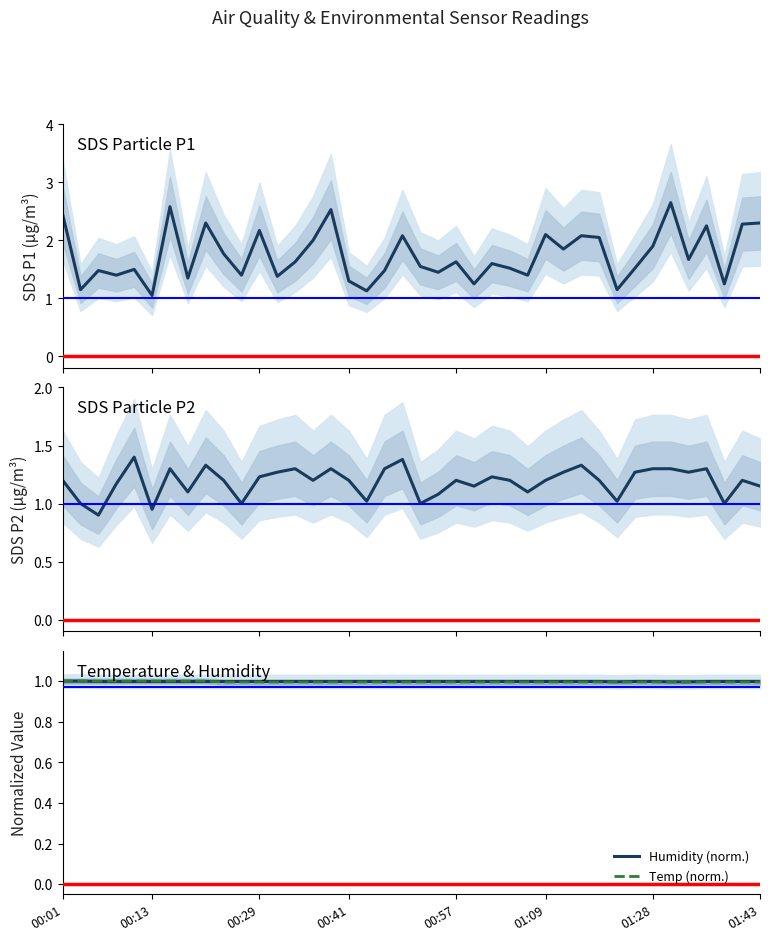

Between 8 and 36, which is larger?

8